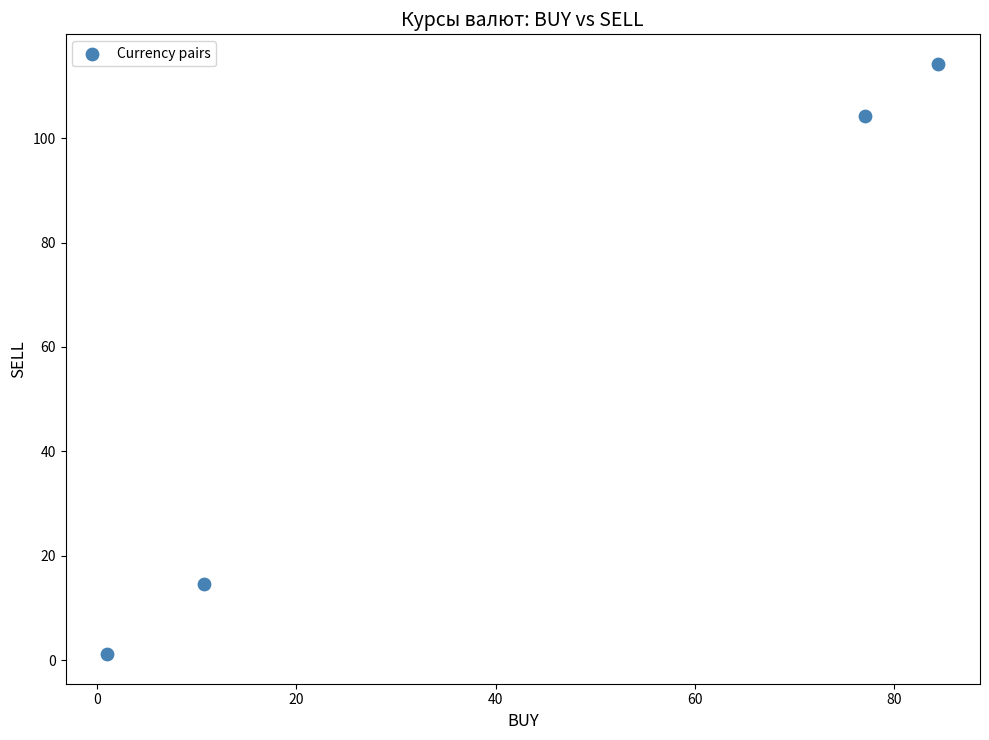

What Y value in the scatter plot is closest to 57?

14.5